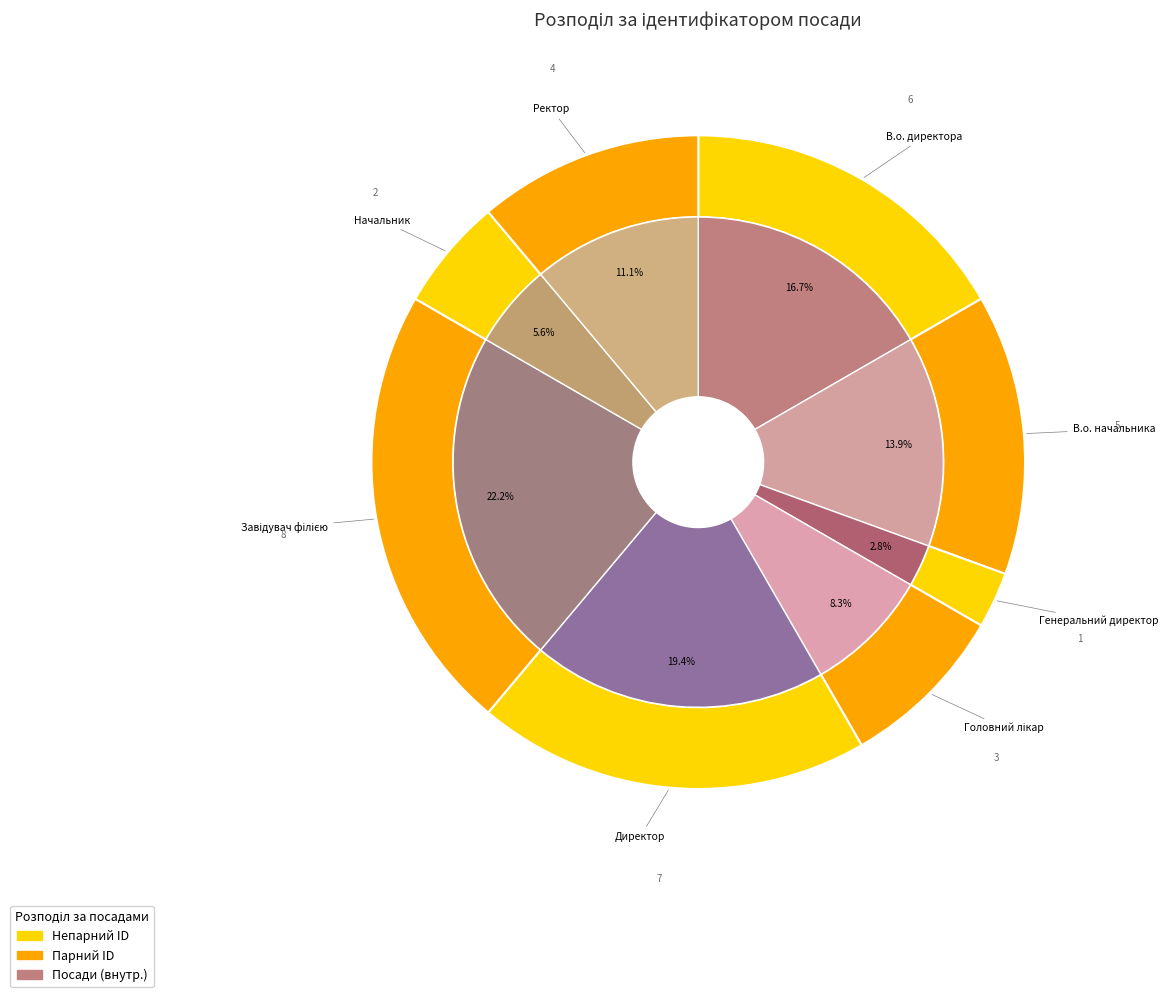

Do Начальник and Ректор together represent more than half of the pie?

No